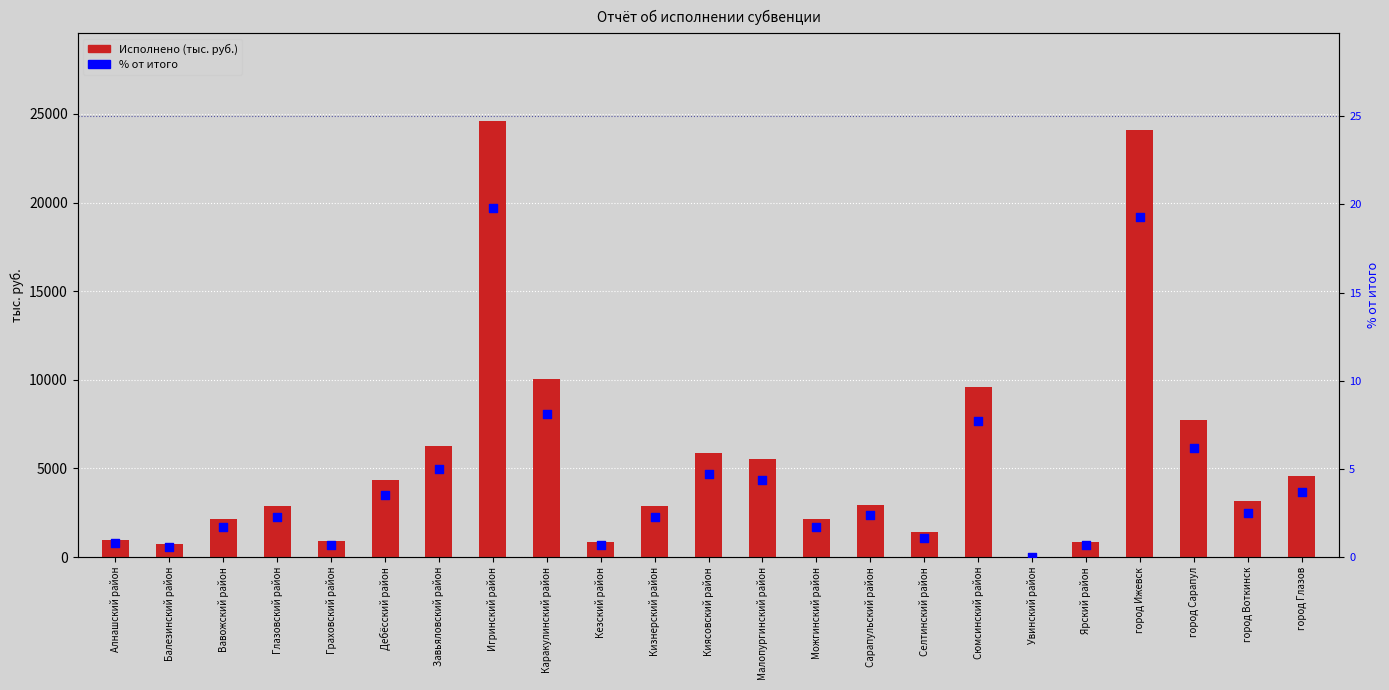

Which series contains the highest Y value?

Исполнено (тыс. руб.)